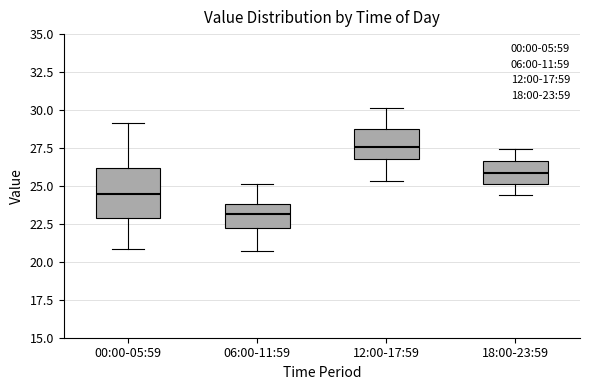

Reading left to right, transcribe this box plot: for each box, give where its median line is, the range the box spans, and where its two whiskers end, as read against the y-axis. The values are not printed on the chart, so give them approximately, as read against the axis.

00:00-05:59: median 24.5, box 23.0 to 26.0, whiskers 21.0 to 29.0
06:00-11:59: median 23.0, box 22.5 to 24.0, whiskers 20.5 to 25.0
12:00-17:59: median 27.5, box 27.0 to 28.5, whiskers 25.5 to 30.0
18:00-23:59: median 26.0, box 25.0 to 26.5, whiskers 24.5 to 27.5